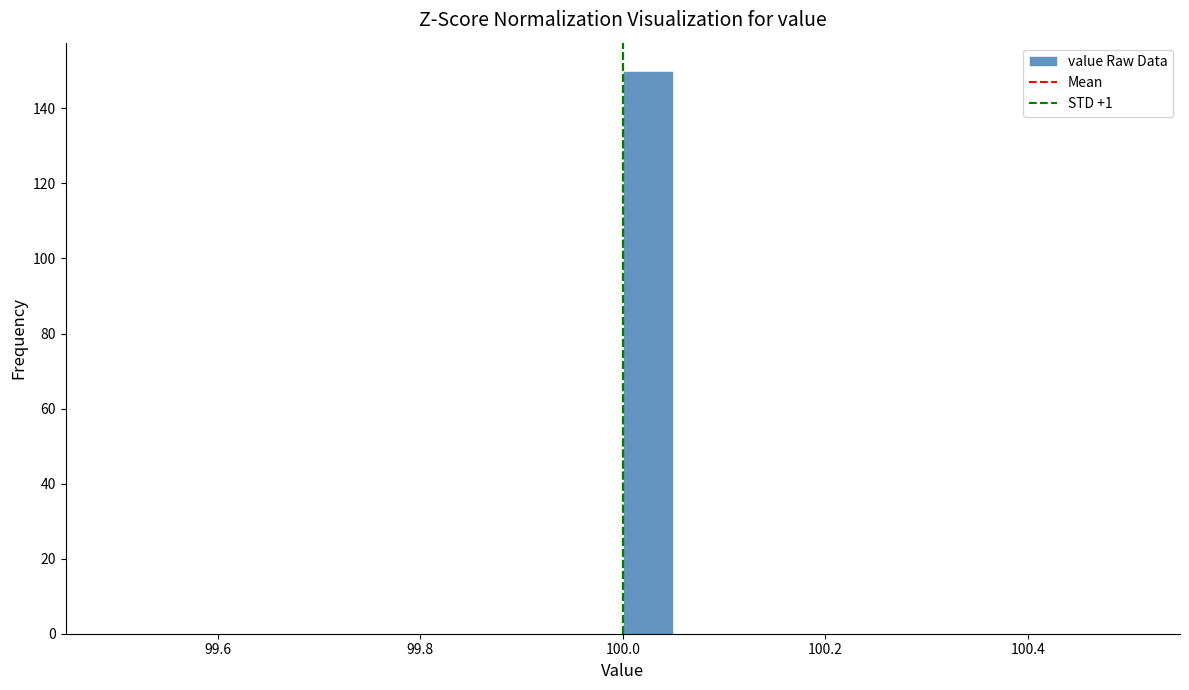

Around what value on the x-axis is the tallest bar? Give the approximate position of its centre, as read against the axis.

100.02